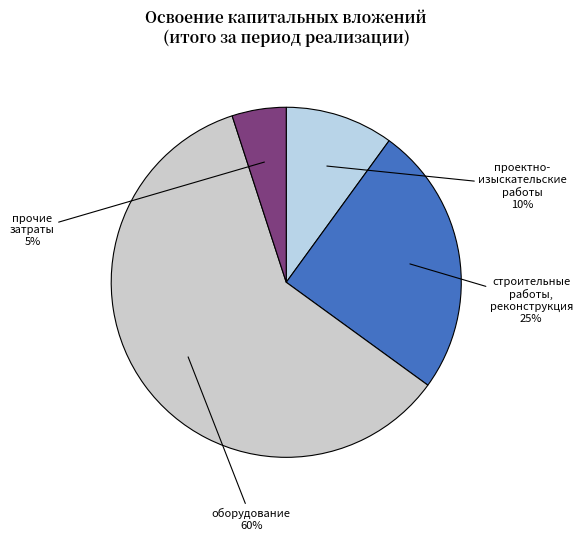

Which category has the smallest portion of the pie?

прочие затраты